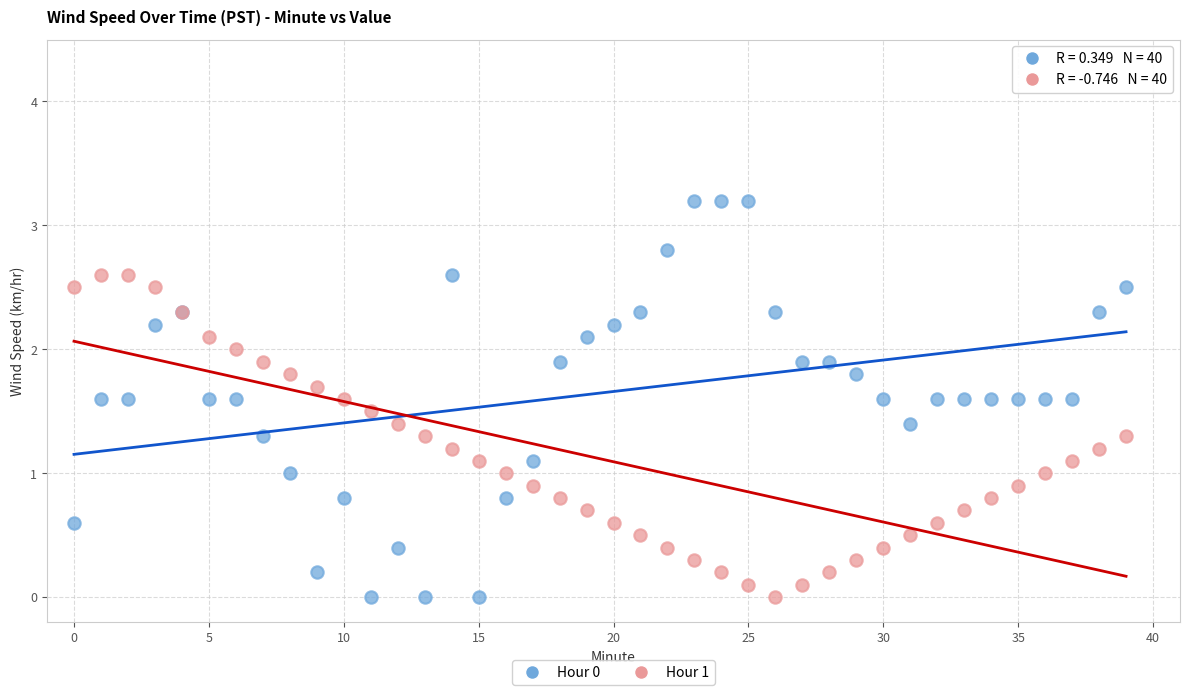

Which series has the largest Y range (max minus min)?

Hour 0